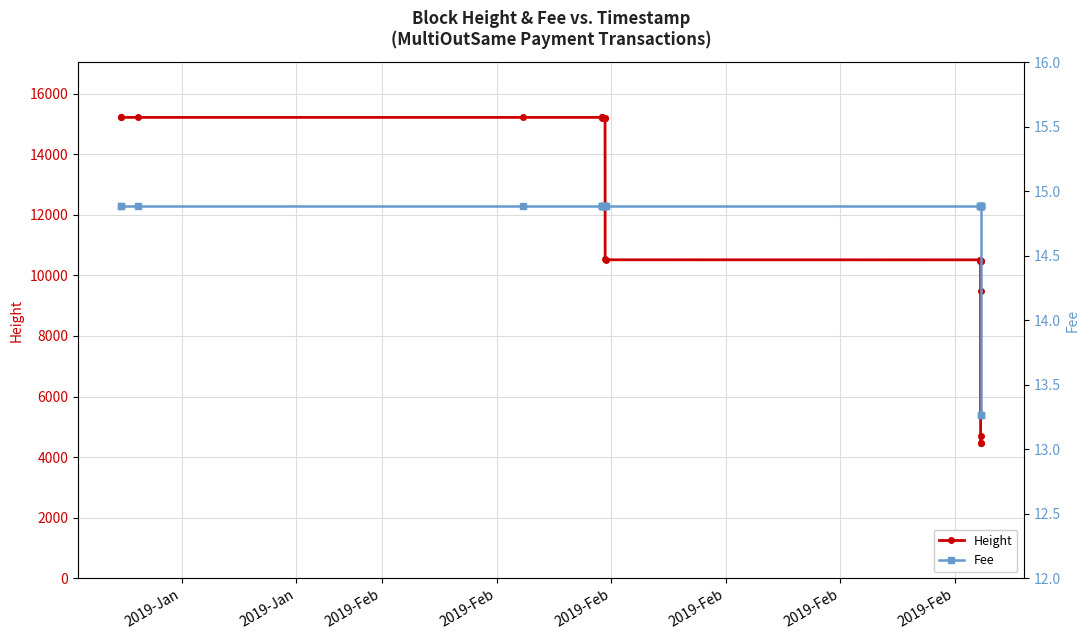

What is the maximum value shown in the chart?

15216.0